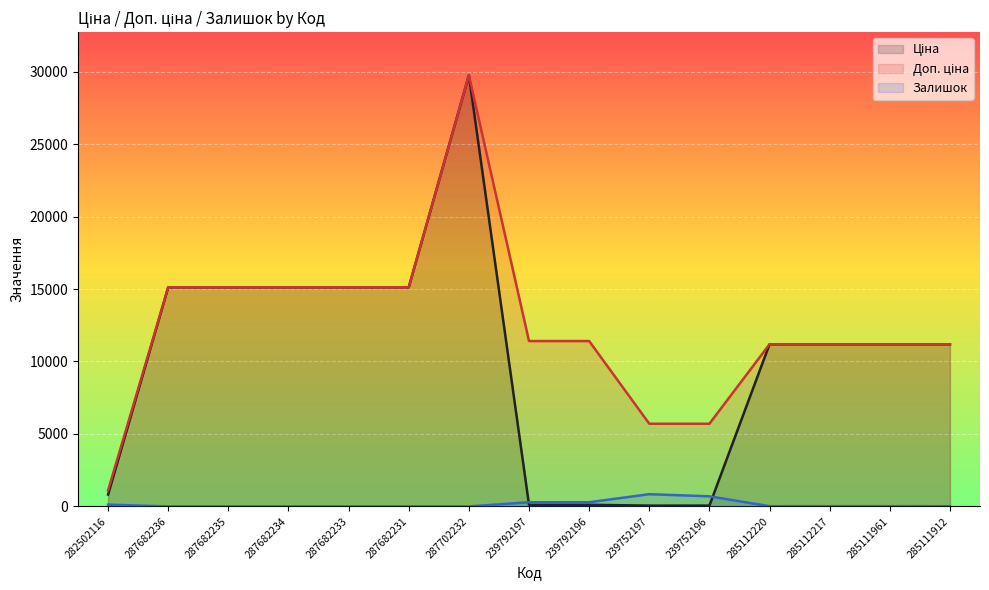

How many lines are shown in the chart?

3